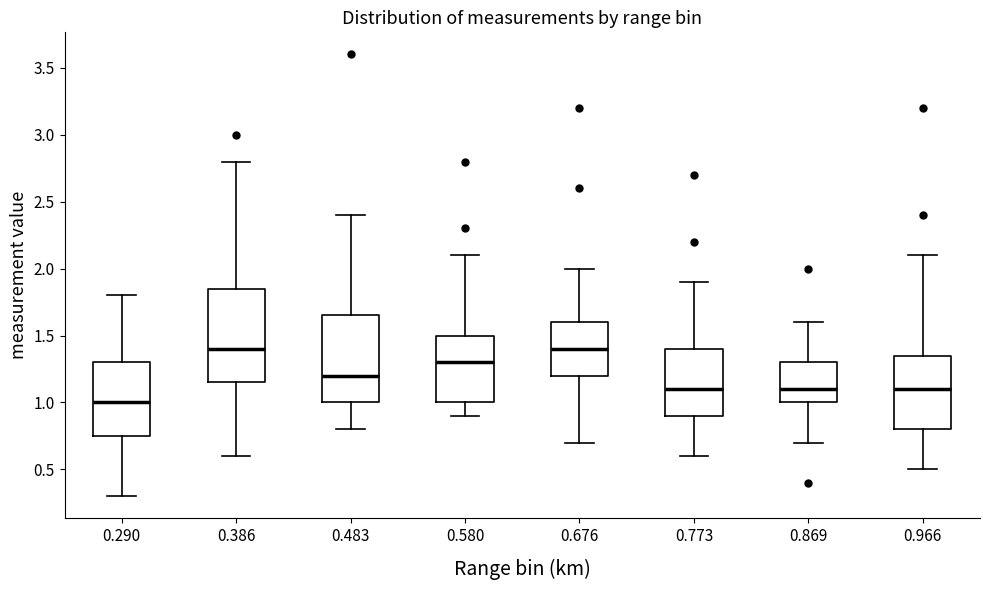

Reading left to right, transcribe this box plot: for each box, give where its median line is, the range the box spans, and where its two whiskers end, as read against the y-axis. The values are not printed on the chart, so give them approximately, as read against the axis.

0.290: median 1.00, box 0.75 to 1.30, whiskers 0.30 to 1.80
0.386: median 1.40, box 1.15 to 1.85, whiskers 0.60 to 2.80
0.483: median 1.20, box 1.00 to 1.65, whiskers 0.80 to 2.40
0.580: median 1.30, box 1.00 to 1.50, whiskers 0.90 to 2.10
0.676: median 1.40, box 1.20 to 1.60, whiskers 0.70 to 2.00
0.773: median 1.10, box 0.90 to 1.40, whiskers 0.60 to 1.90
0.869: median 1.10, box 1.00 to 1.30, whiskers 0.70 to 1.60
0.966: median 1.10, box 0.80 to 1.35, whiskers 0.50 to 2.10